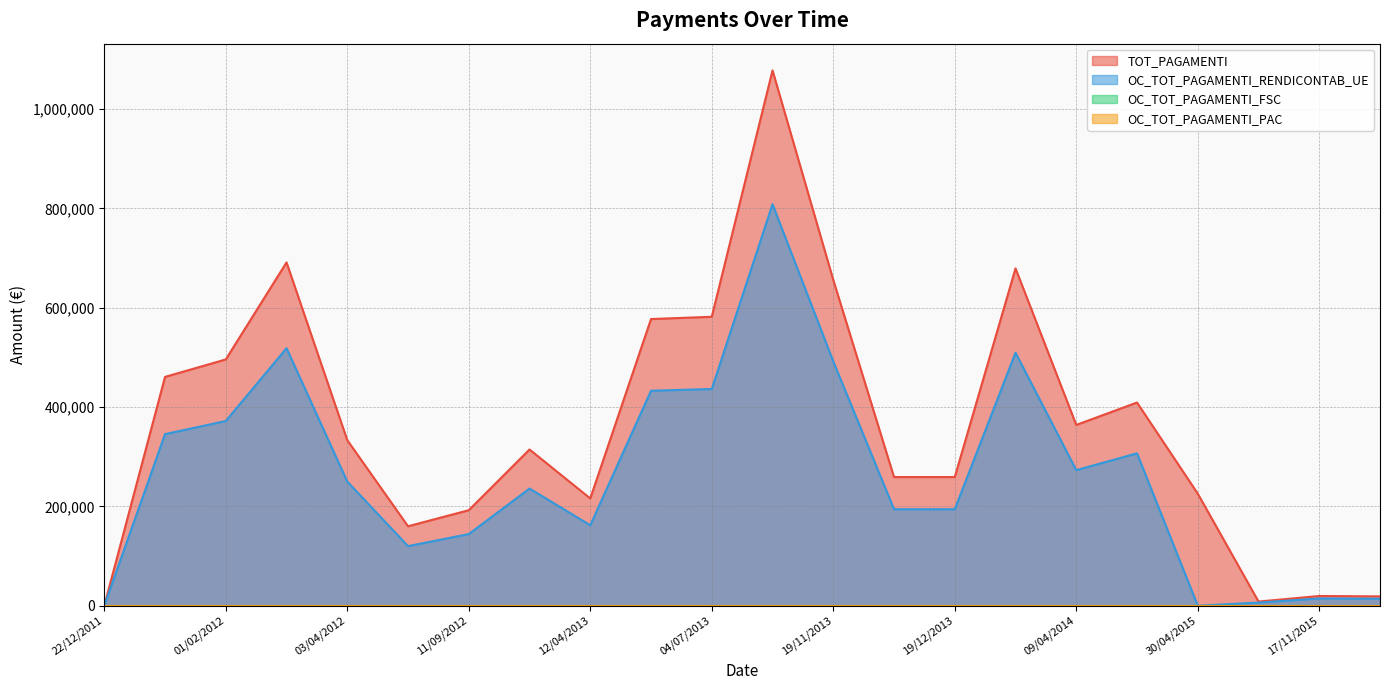

How many interior local peaks does the OC_TOT_PAGAMENTI_RENDICONTAB_UE series have?

6